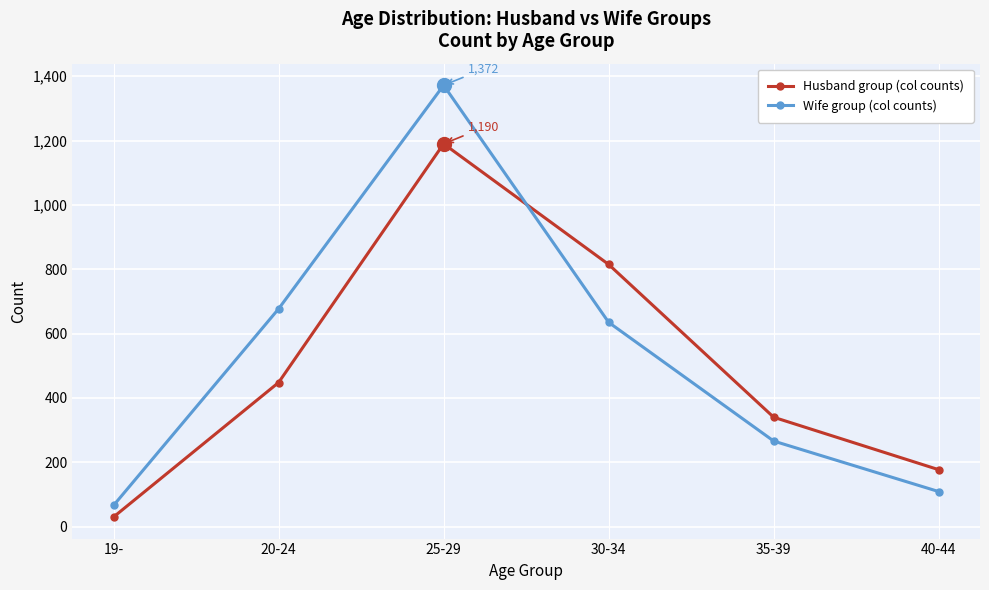

What is the difference between the maximum and second lowest values in the Husband group (col counts) series?

1013